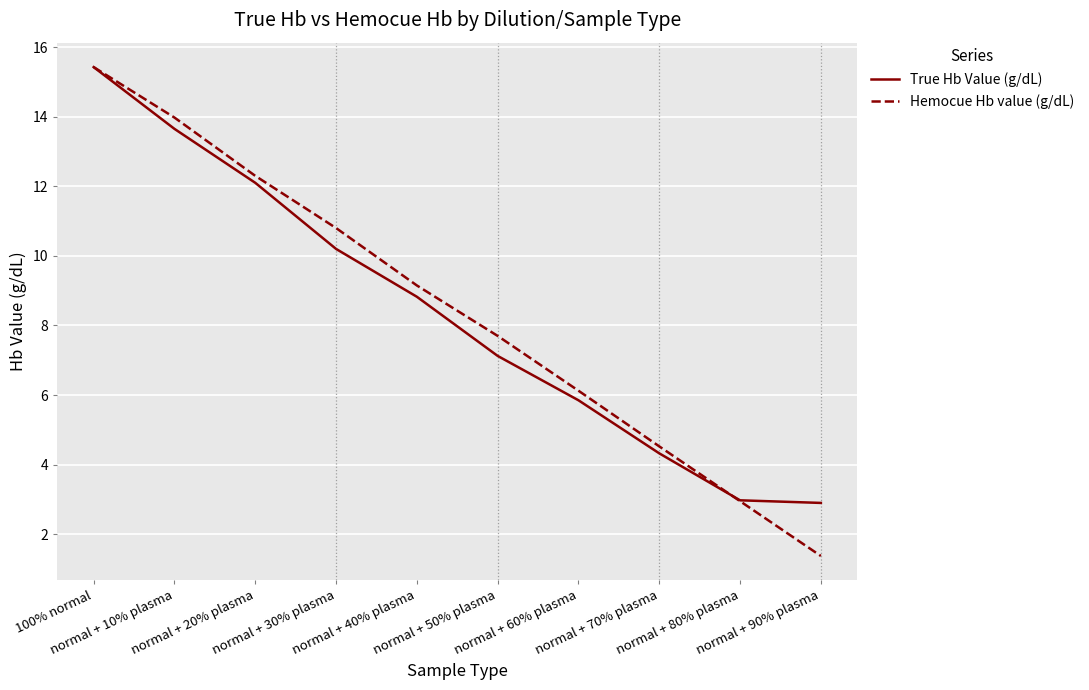

What is the highest value of the Hemocue Hb value (g/dL) series?

15.4